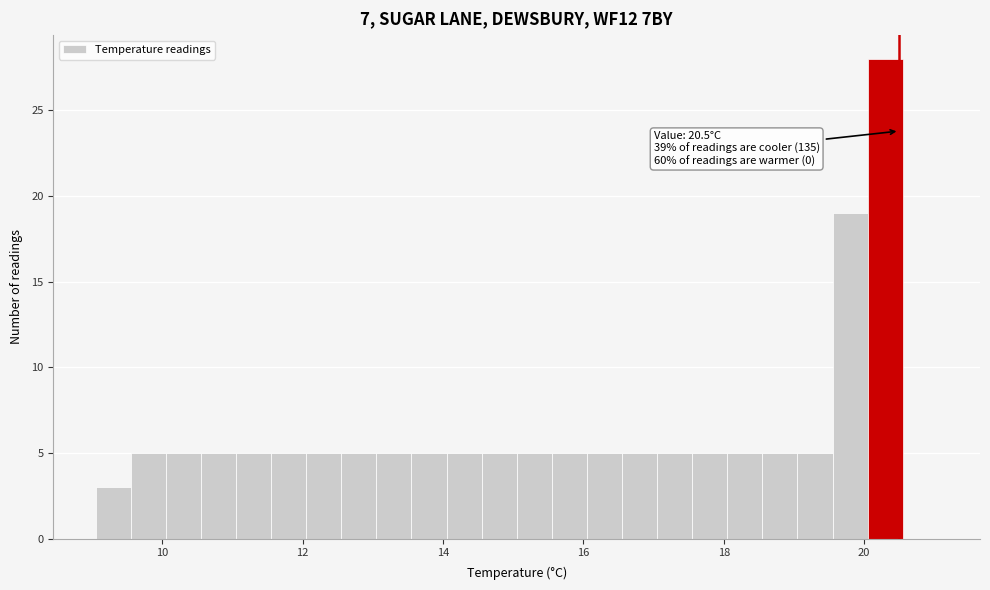

Read against the x-axis, roughly where is the centre of the tallest bar?

20.4